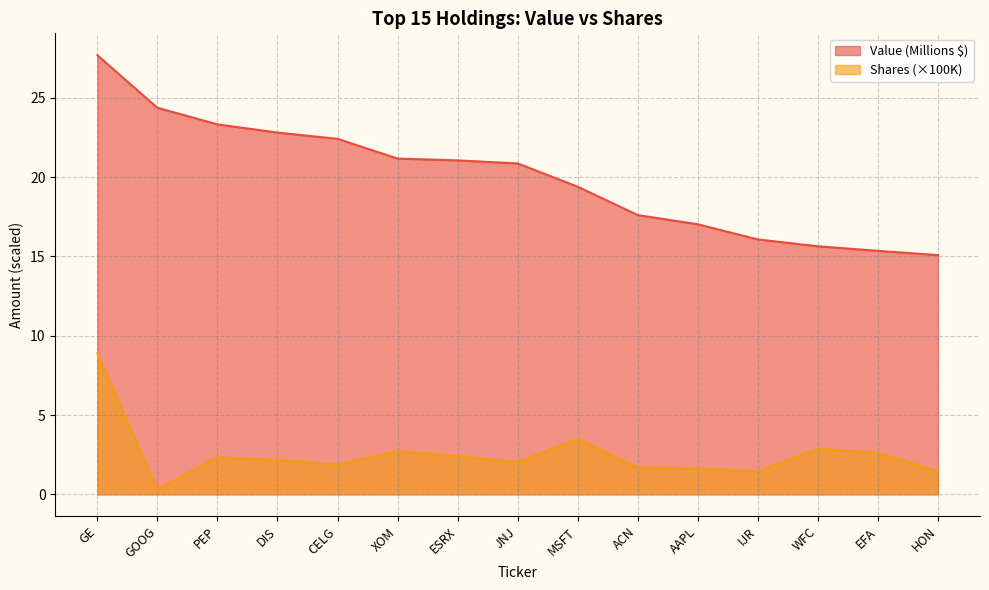

Which series has the largest total across all categories?

Value (Millions $)